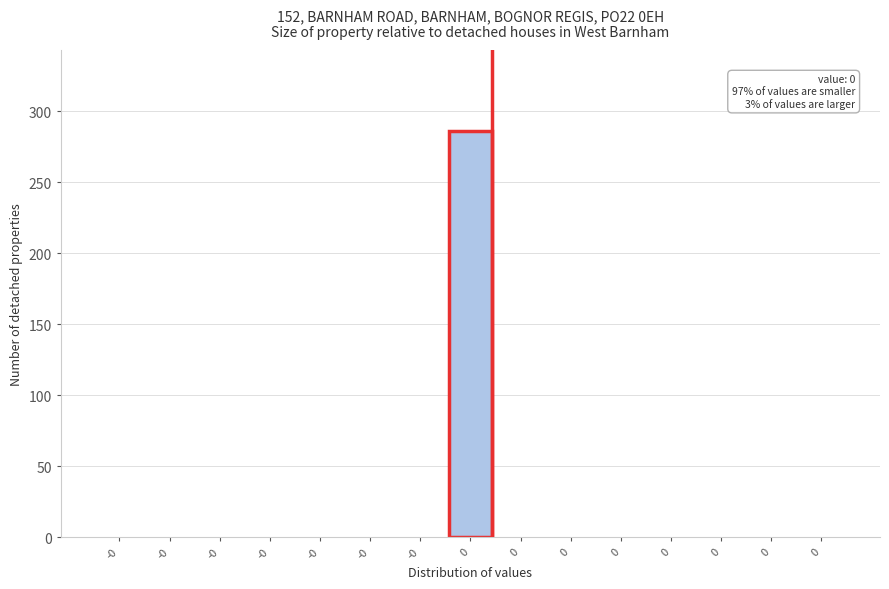

How many series are shown in this chart?

1